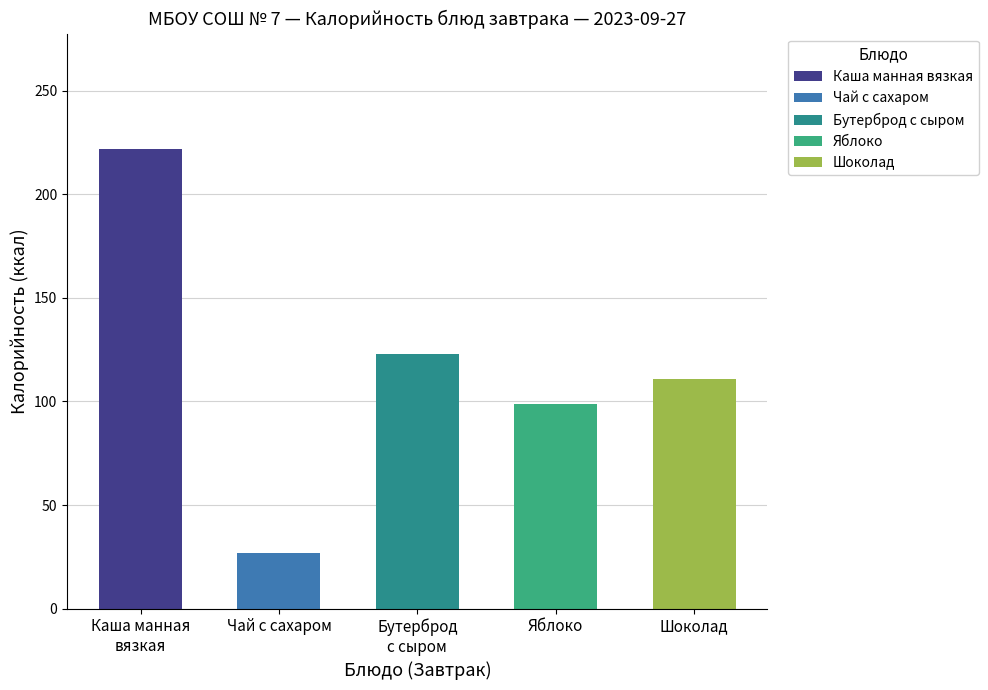

The Завтрак series shows 123 at Бутерброд с сыром. True or false?

True